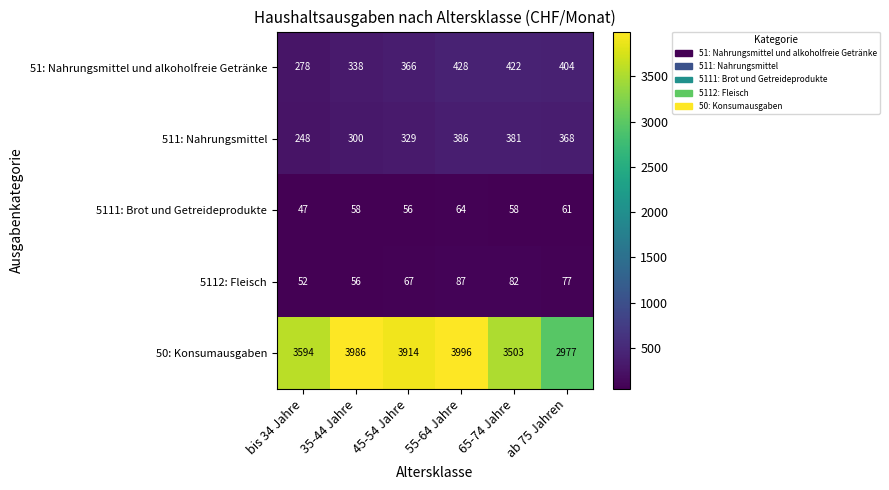

Which series has the widest spread of values?

50: Konsumausgaben